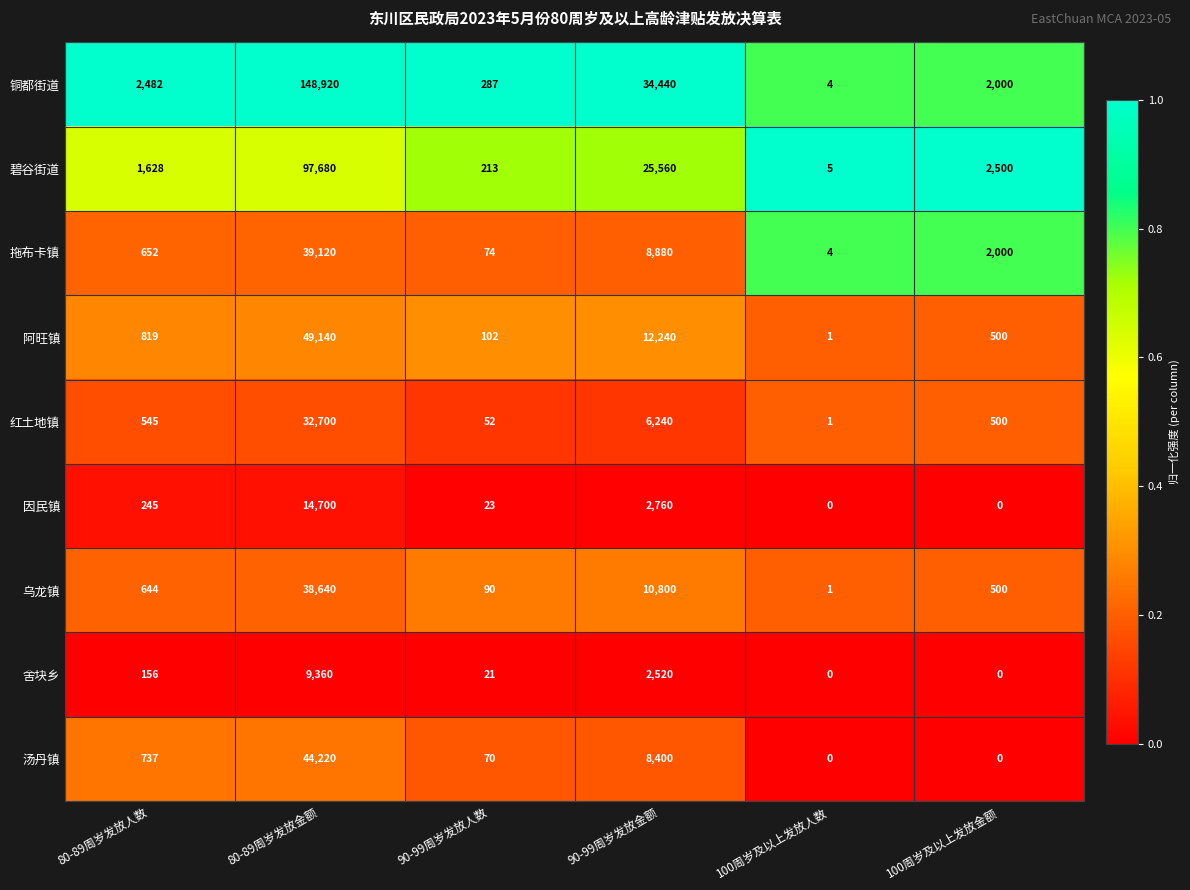

Rank the series at 80-89周岁发放金额 from lowest to highest value.

舍块乡, 因民镇, 红土地镇, 乌龙镇, 拖布卡镇, 汤丹镇, 阿旺镇, 碧谷街道, 铜都街道